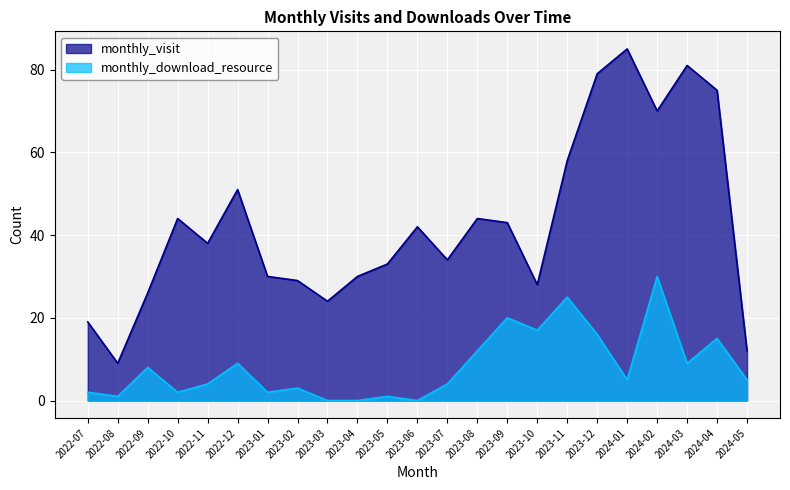

Reading left to right, extract all data points from this chart.

monthly_visit: 19	9	26	44	38	51	30	29	24	30	33	42	34	44	43	28	58	79	85	70	81	75	12
monthly_download_resource: 2	1	8	2	4	9	2	3	0	0	1	0	4	12	20	17	25	16	5	30	9	15	5